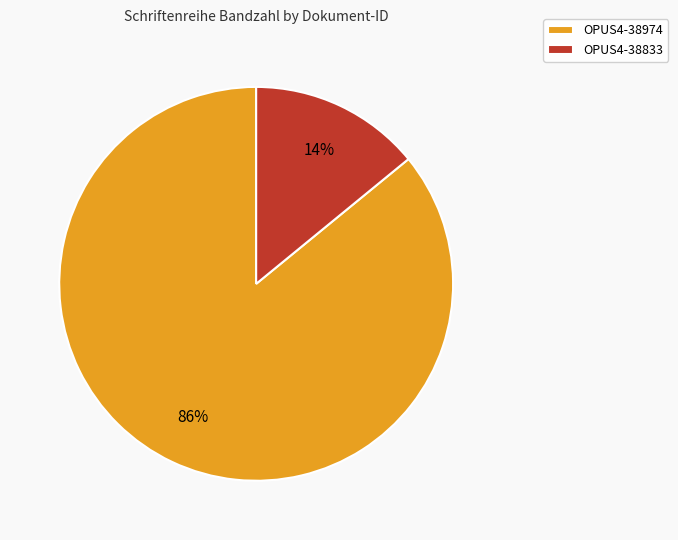

Between OPUS4-38833 and OPUS4-38974, which is larger?

OPUS4-38974